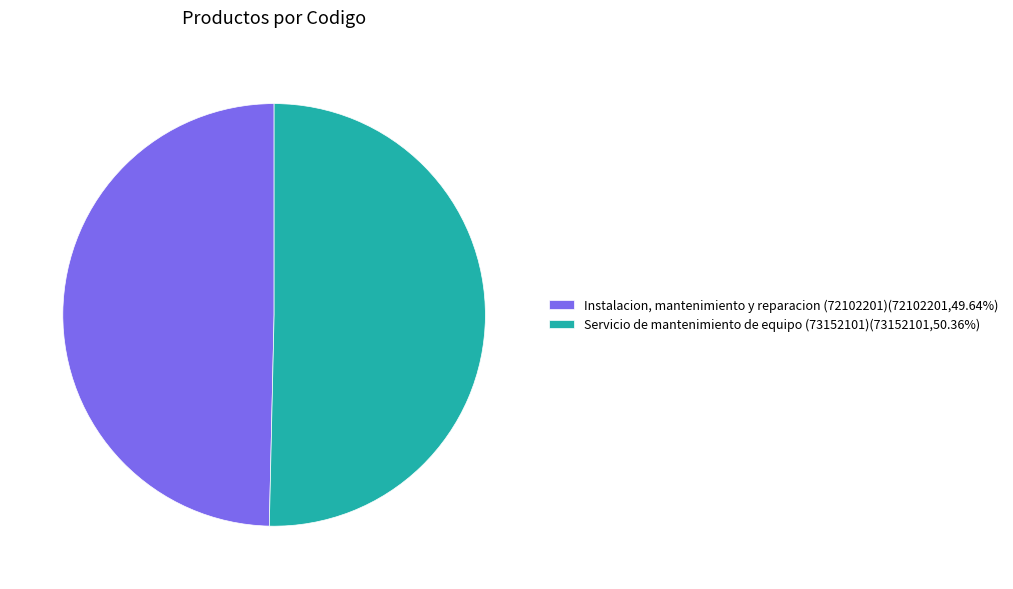

Is there any slice that represents more than half of the pie?

Yes